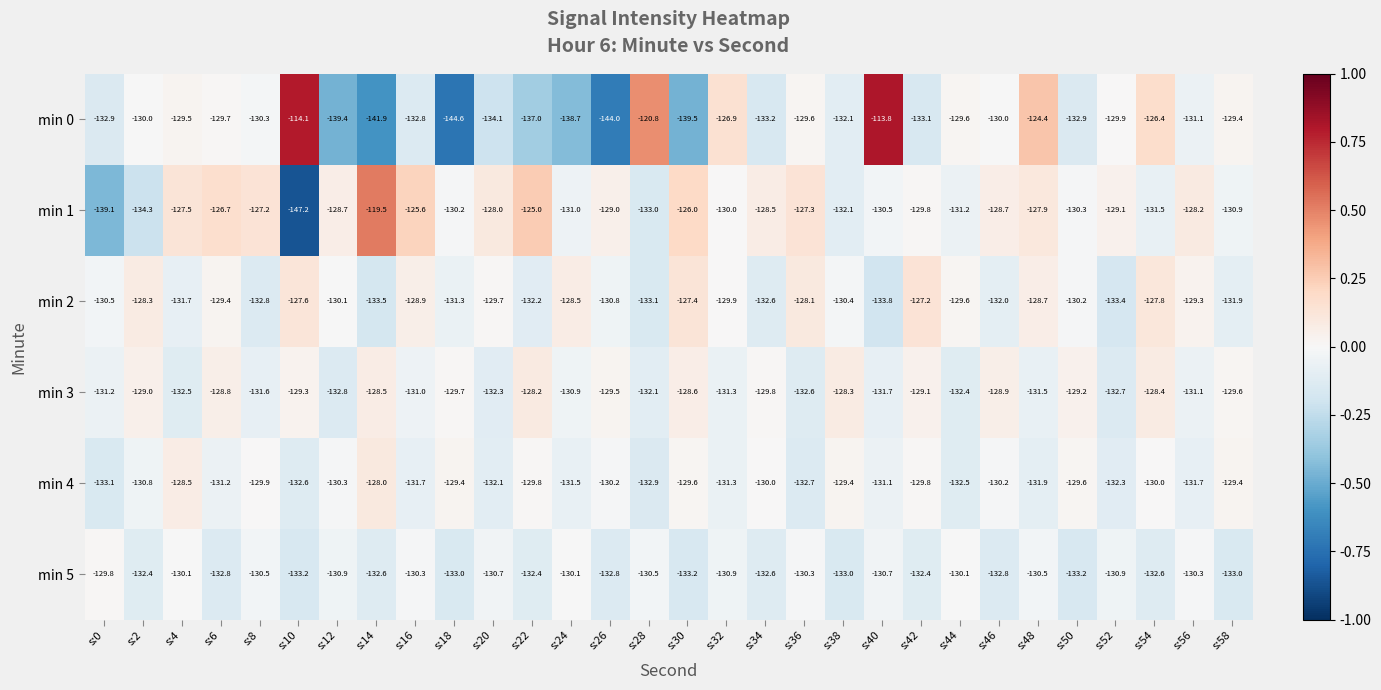

What is the total value across all series at s:4?

-779.8